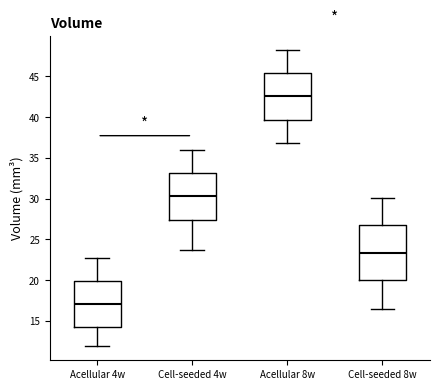

Reading left to right, transcribe this box plot: for each box, give where its median line is, the range the box spans, and where its two whiskers end, as read against the y-axis. The values are not printed on the chart, so give them approximately, as read against the axis.

Acellular 4w: median 17.0, box 14.0 to 20.0, whiskers 12.0 to 22.5
Cell-seeded 4w: median 30.5, box 27.5 to 33.0, whiskers 23.5 to 36.0
Acellular 8w: median 42.5, box 39.5 to 45.5, whiskers 37.0 to 48.0
Cell-seeded 8w: median 23.5, box 20.0 to 26.5, whiskers 16.5 to 30.0